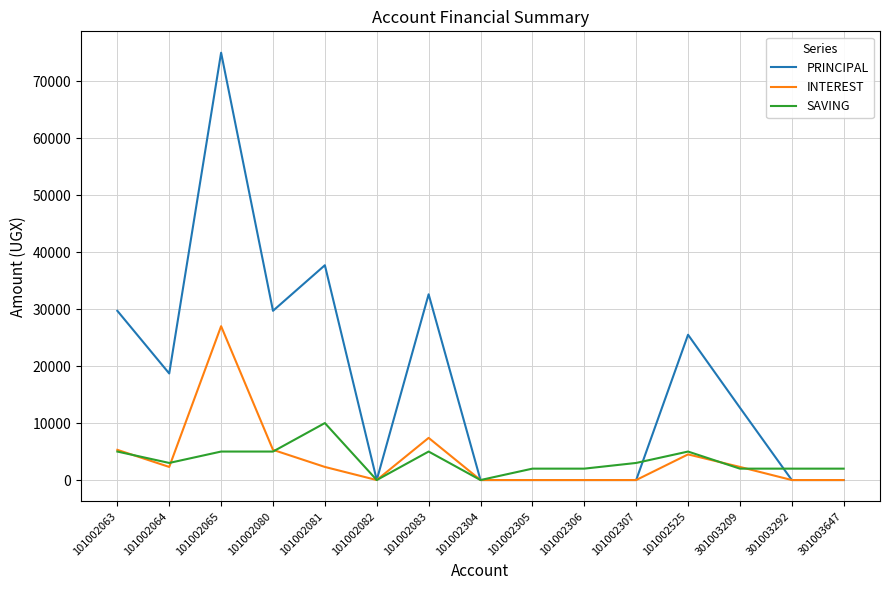

Which series changed the most between 101002063 and 101002065?

PRINCIPAL